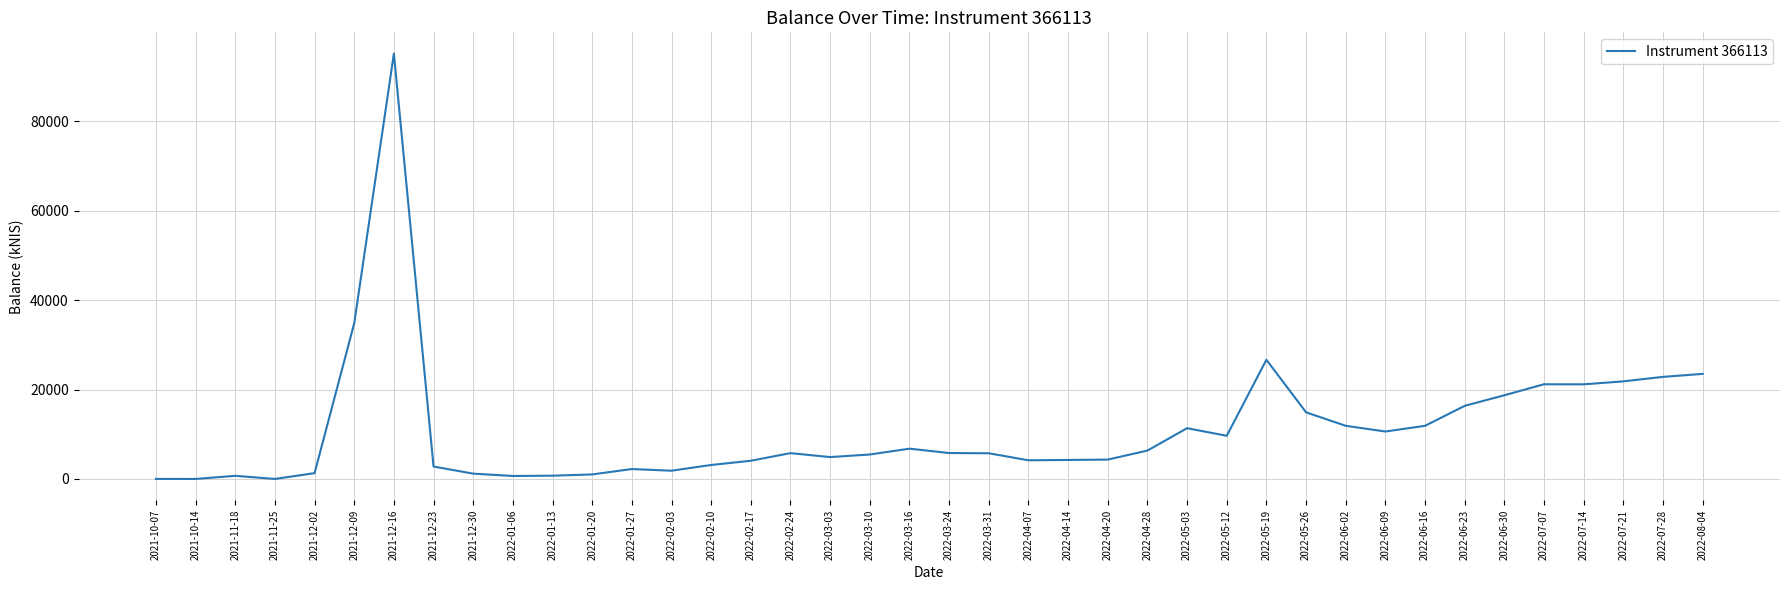

At which category does the chart reach its peak across all series?

2021-12-16